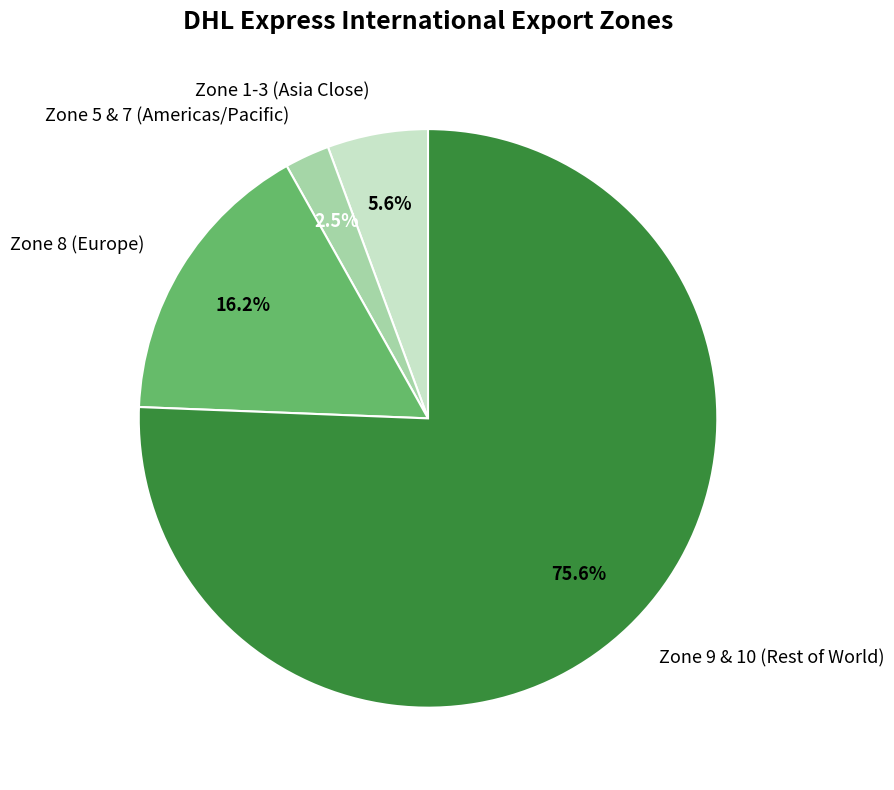

Which slice is the smallest?

Zone 5 & 7 (Americas/Pacific)